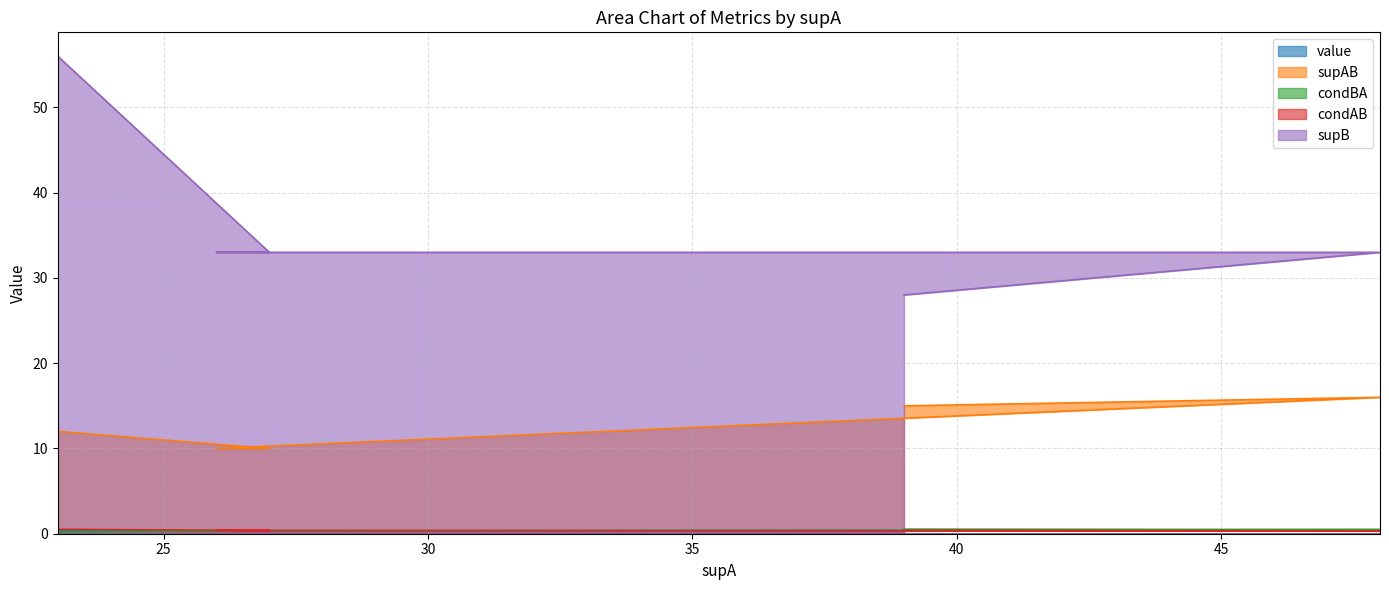

List the labels in order of value value, smallest first.

23, 27, 26, 48, 39